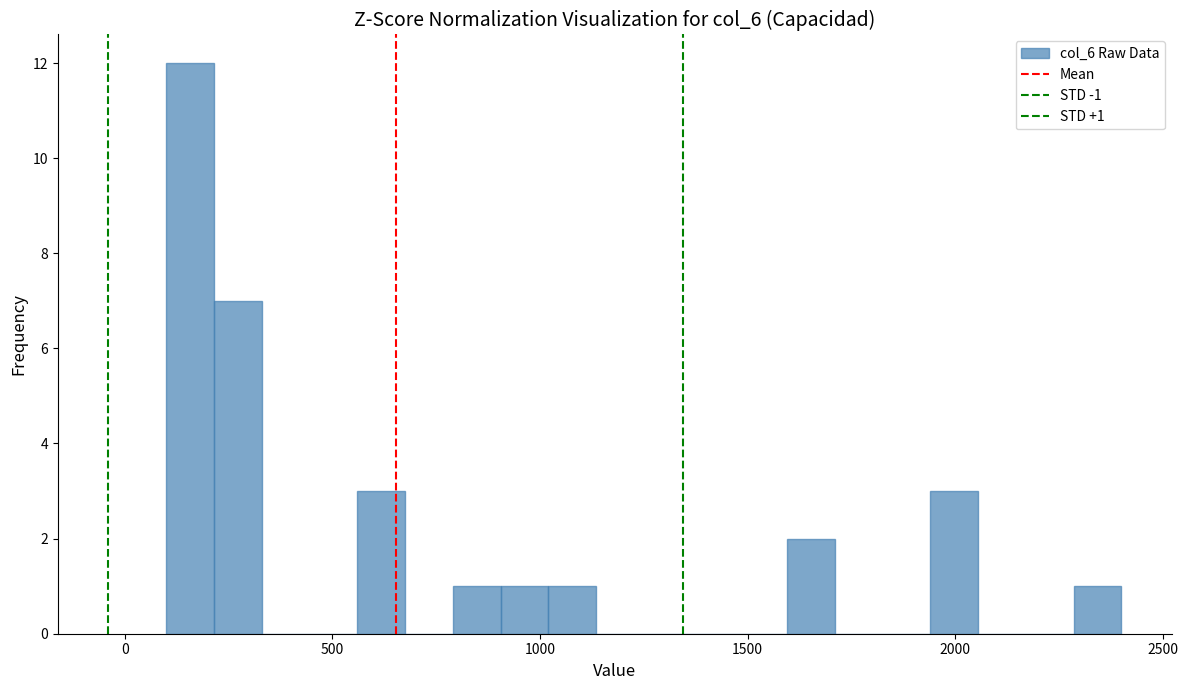

Around what value on the x-axis is the tallest bar? Give the approximate position of its centre, as read against the axis.

150